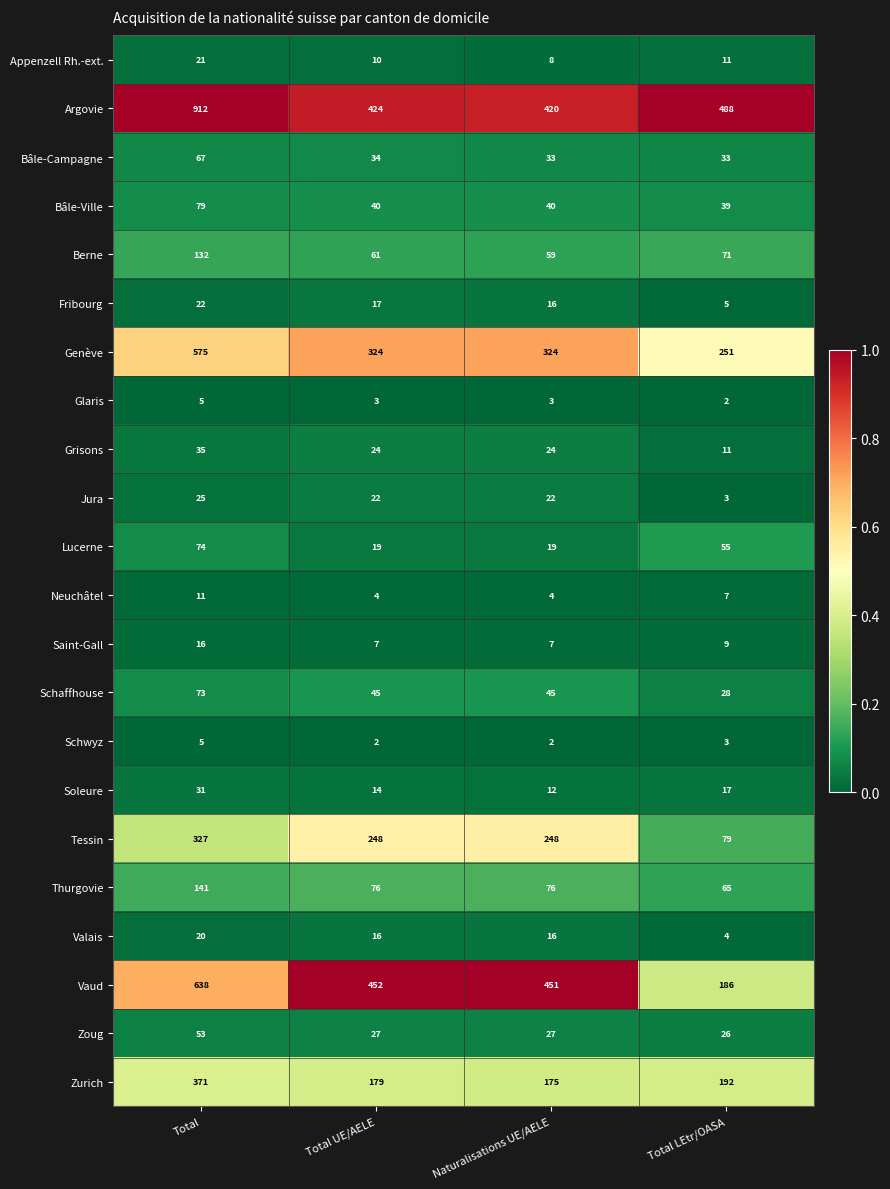

Read the Bâle-Ville value at Total LEtr/OASA, to the nearest 10.

40